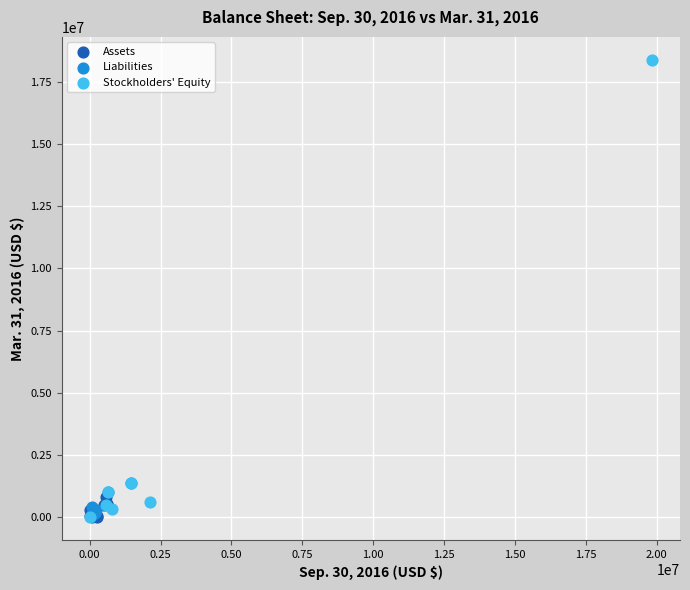

Which series has the largest Y range (max minus min)?

Stockholders' Equity